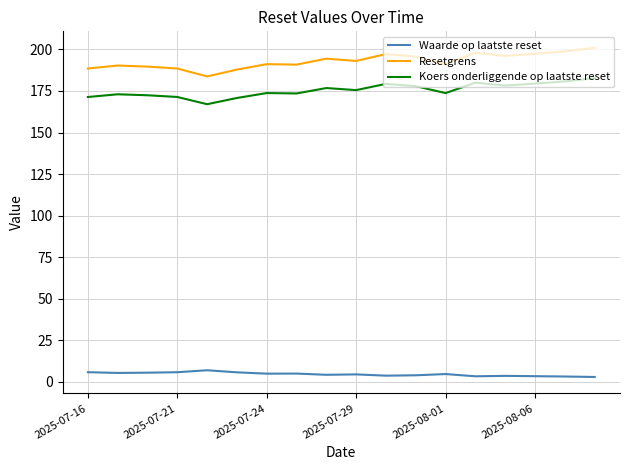

True or false: Koers onderliggende op laatste reset and Resetgrens cross at least once.

False